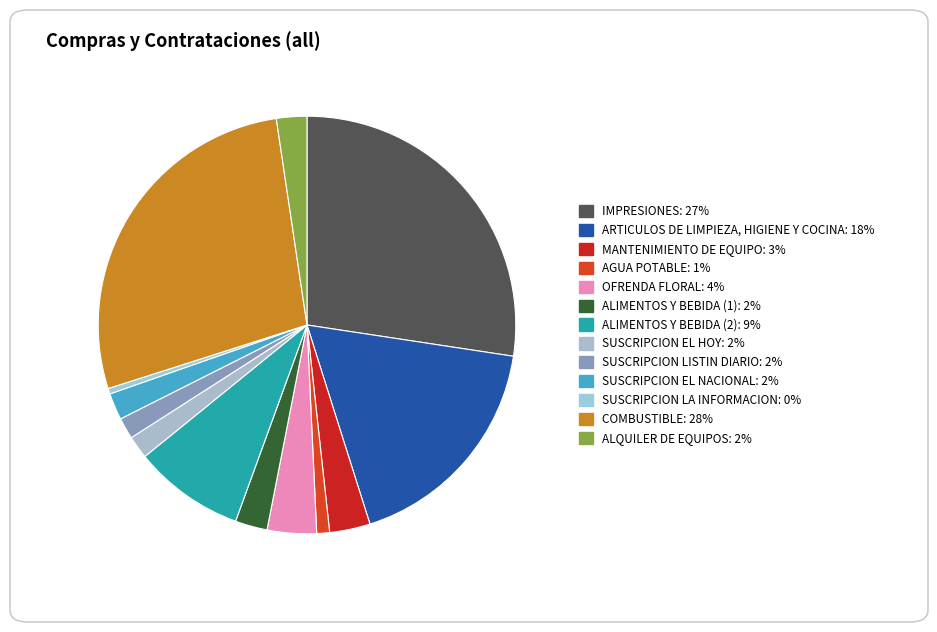

Rank the categories by value from lowest to highest.

SUSCRIPCION LA INFORMACION, AGUA POTABLE, SUSCRIPCION LISTIN DIARIO, SUSCRIPCION EL HOY, SUSCRIPCION EL NACIONAL, ALQUILER DE EQUIPOS, ALIMENTOS Y BEBIDA (1), MANTENIMIENTO DE EQUIPO, OFRENDA FLORAL, ALIMENTOS Y BEBIDA (2), ARTICULOS DE LIMPIEZA, HIGIENE Y COCINA, IMPRESIONES, COMBUSTIBLE